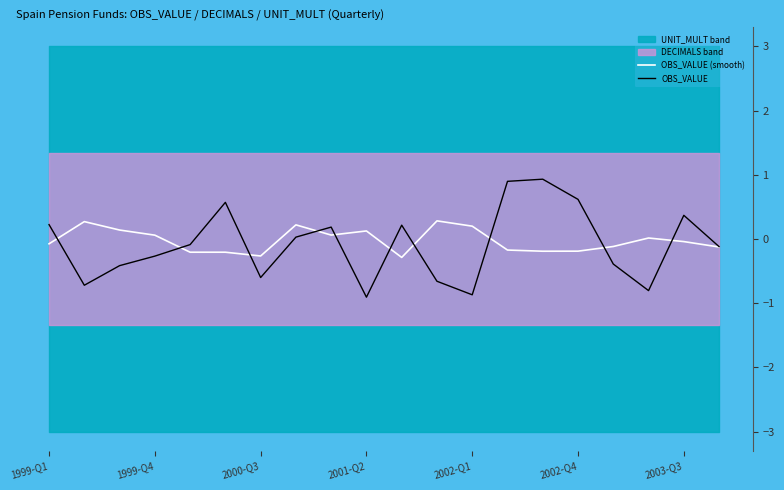

What is the value of the OBS_VALUE point at the 7th from the left?

-0.6